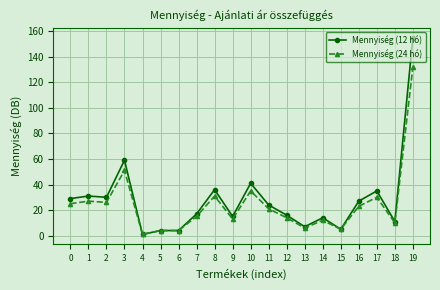

What is the value of the Mennyiség (12 hó) point at the 20th from the left?

155